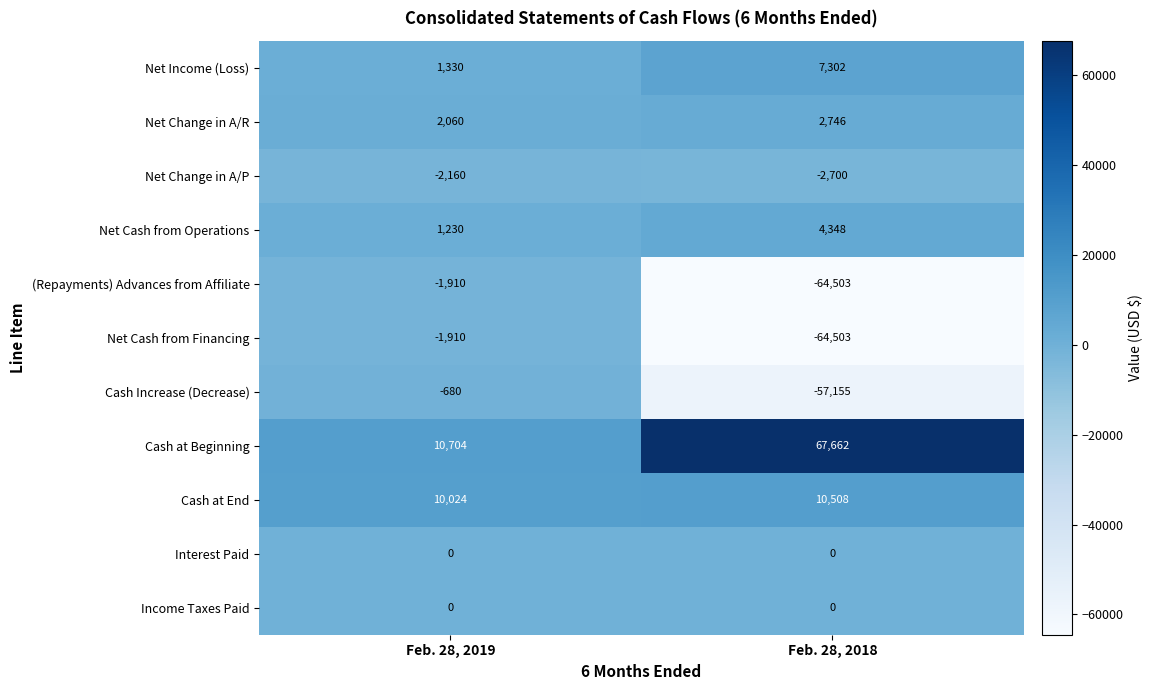

What is the total value across all series at Feb. 28, 2019?

18688